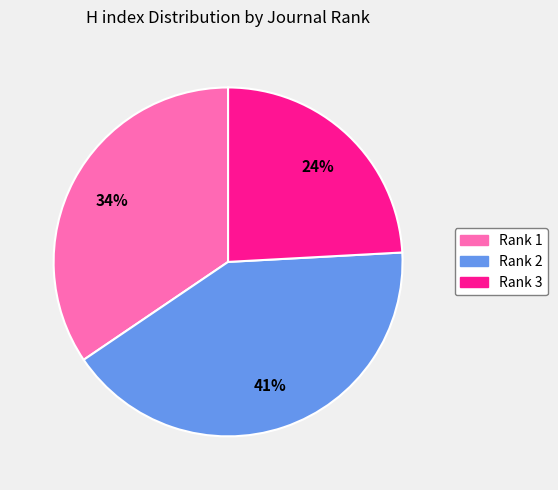

Between Rank 2 and Rank 3, which is larger?

Rank 2